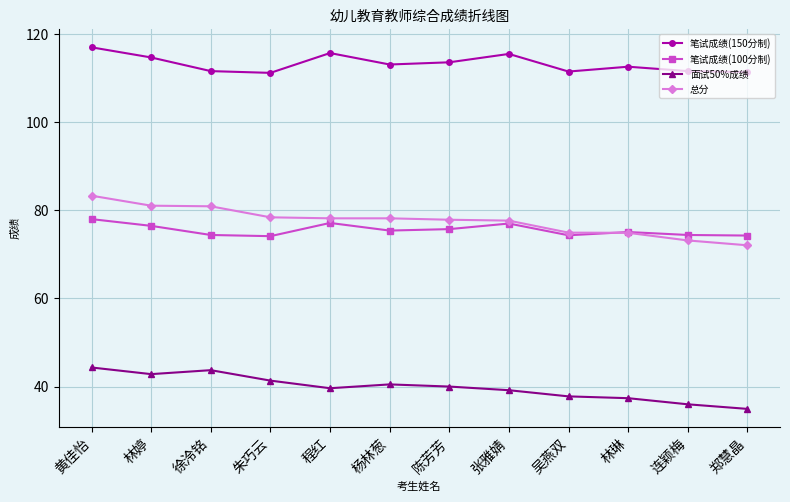

What value does the 笔试成绩(150分制) series have at 林婷?

114.7